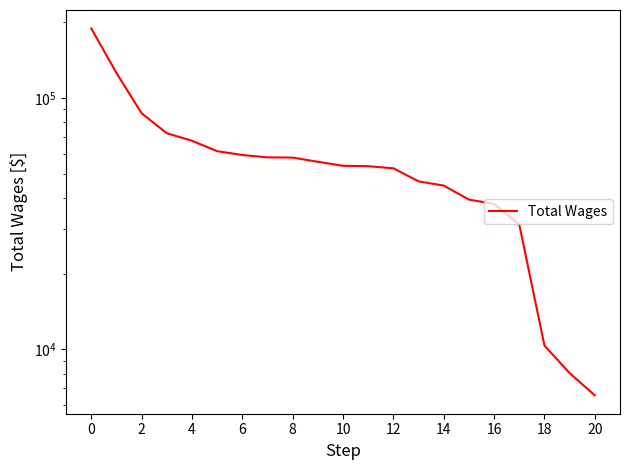

What is the average value?

57967